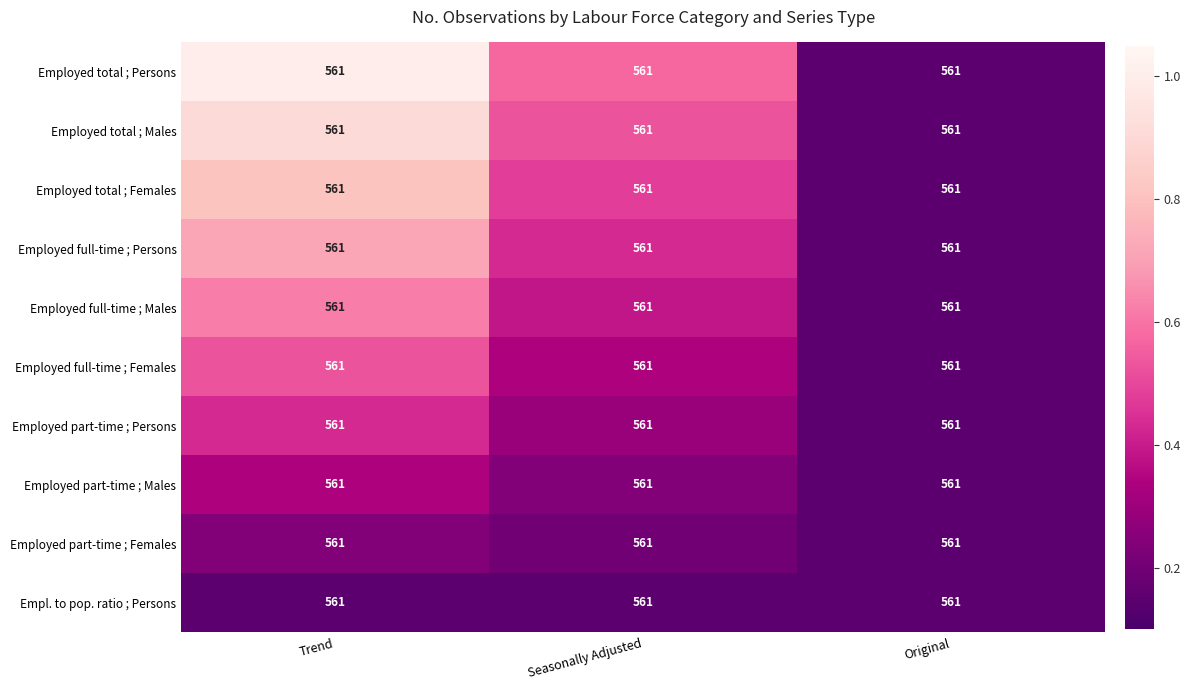

The value of Employed total ; Males at Original is 0.1. True or false?

False